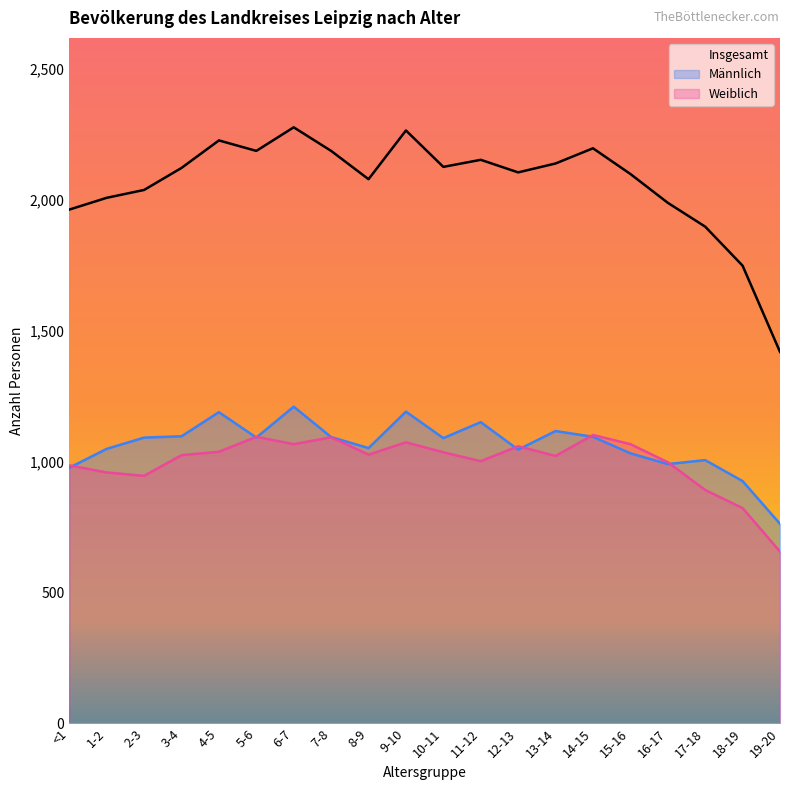

The value of Insgesamt at 6-7 is 784. True or false?

False